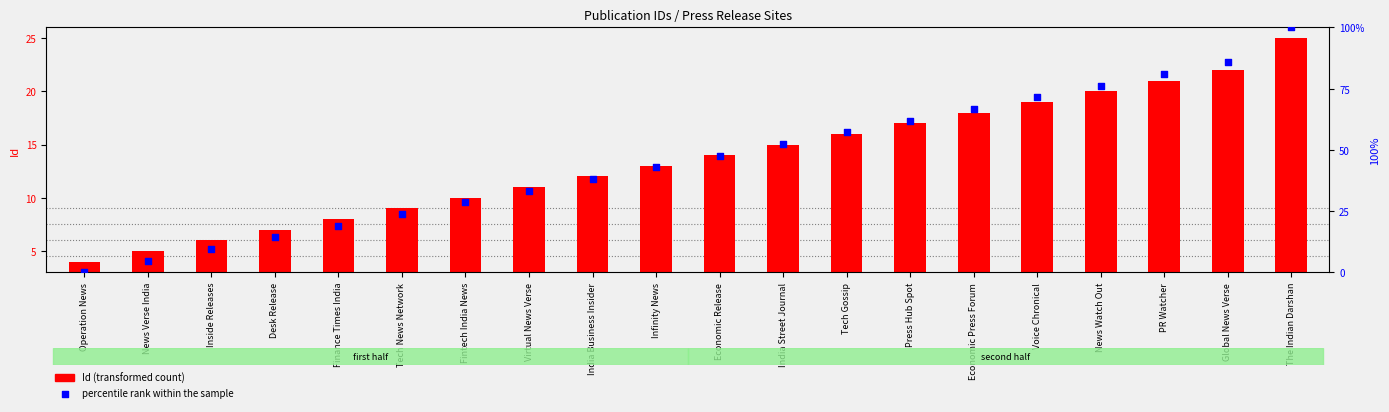

At which category is the sum across all series the highest?

The Indian Darshan